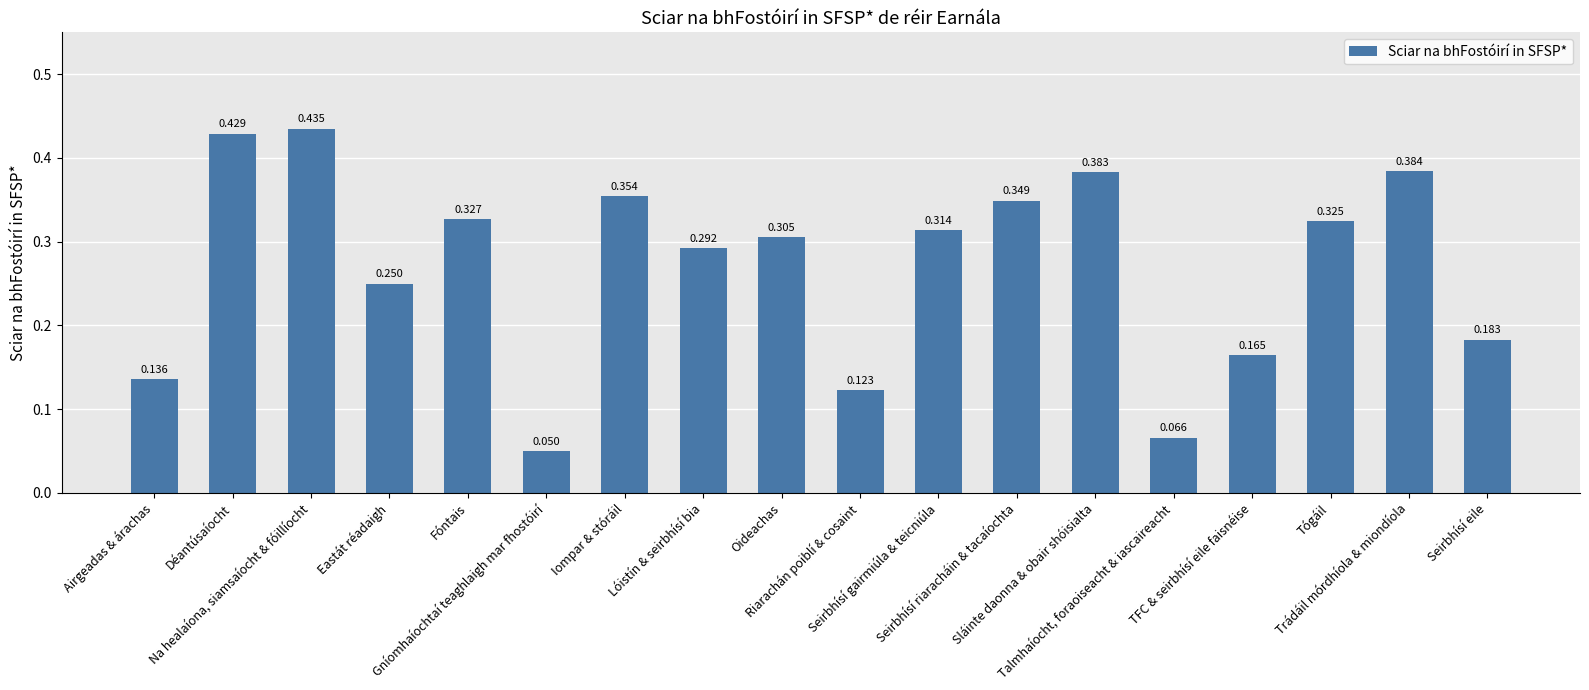

What is the approximate value at Airgeadas & árachas?

0.1